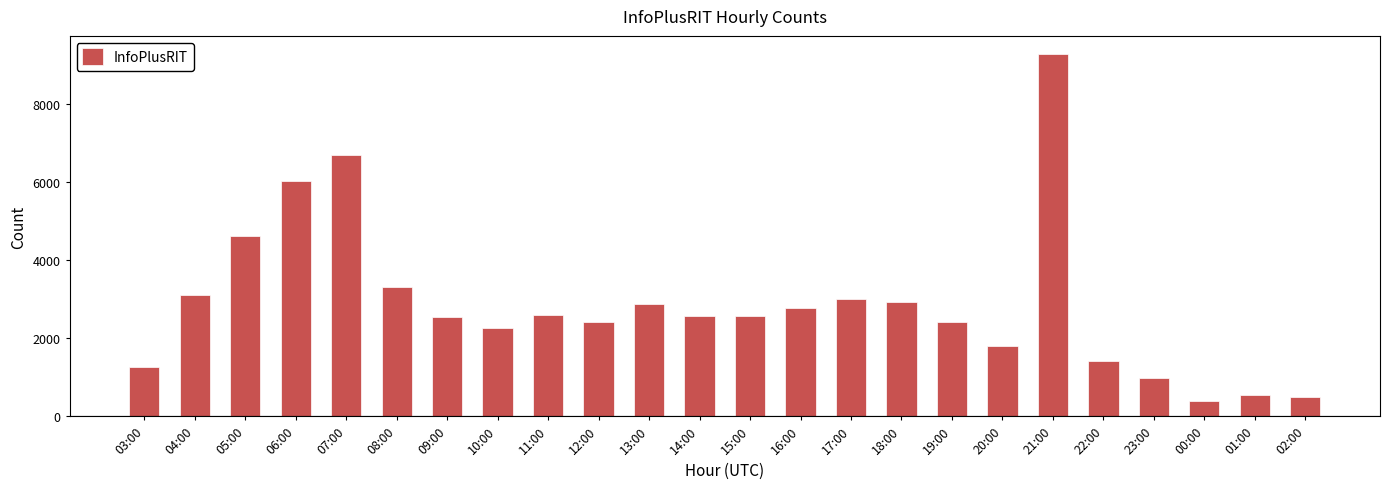

At which label is the value closest to 4836?

05:00